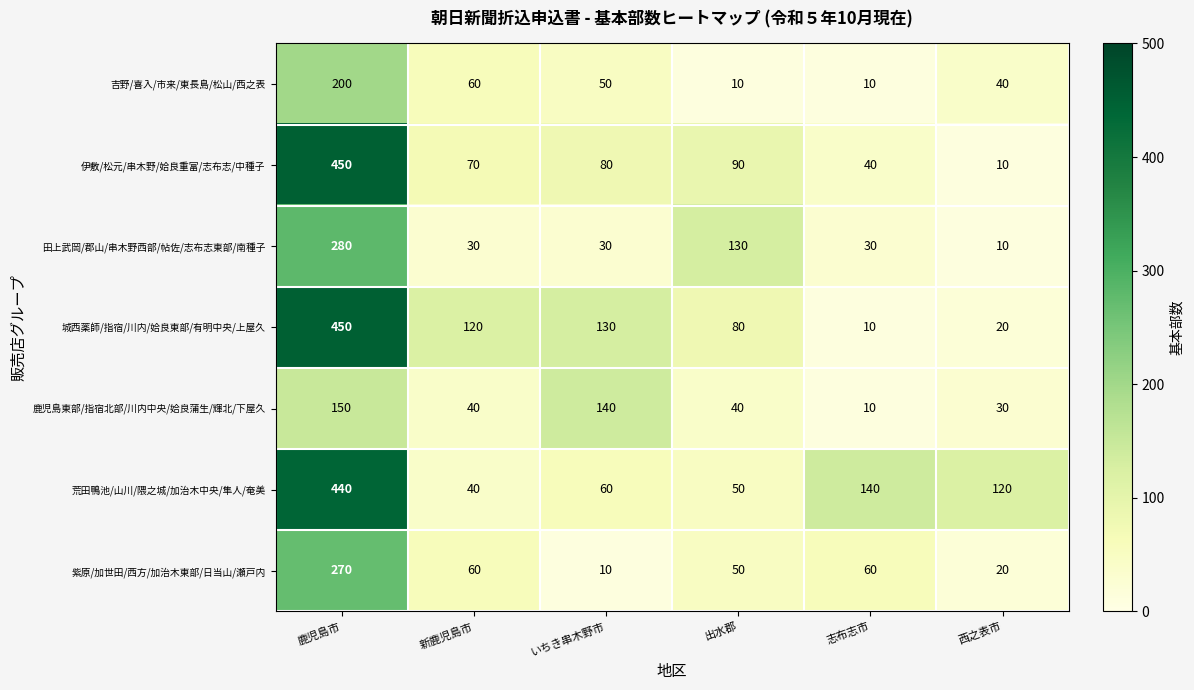

What is the total value across all series at 鹿児島市?

2240